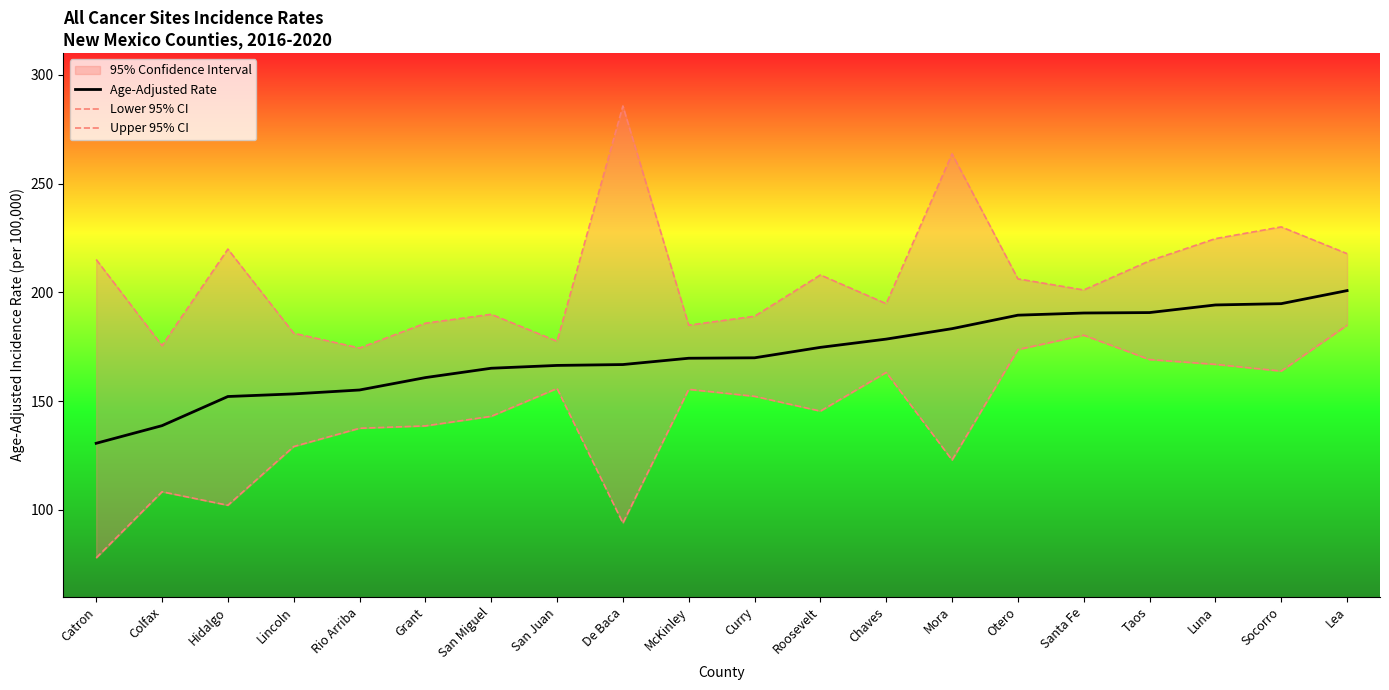

What is the total value across all series at Luna?

585.8